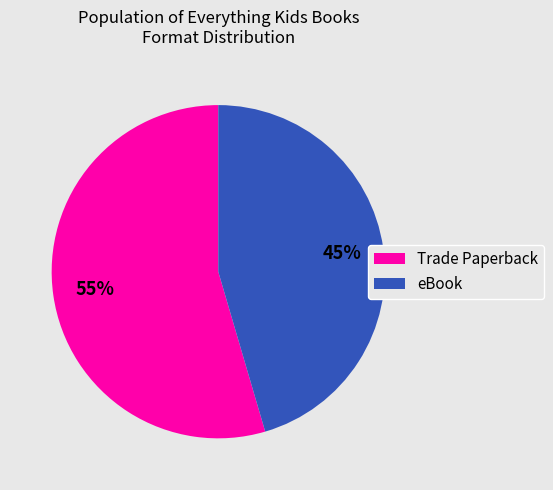

Which slice is the smallest?

eBook